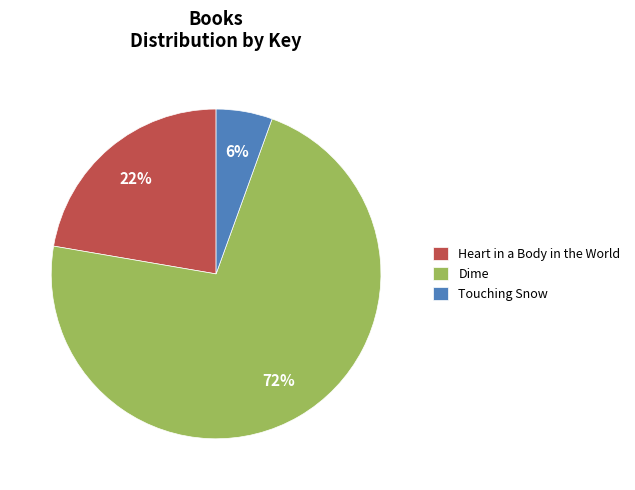

Which has a higher value, Touching Snow or Heart in a Body in the World?

Heart in a Body in the World